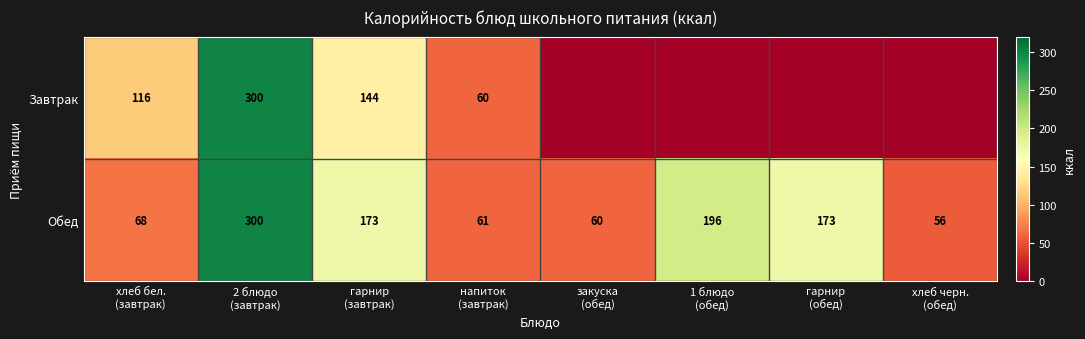

What is the difference between the maximum and minimum values in the Обед series?

244